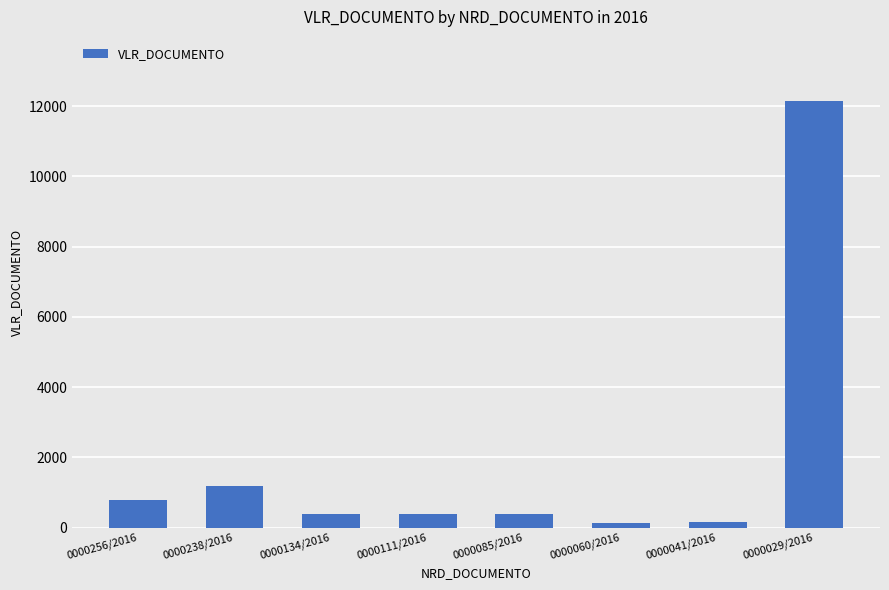

Where does the data first go above 400?

0000256/2016